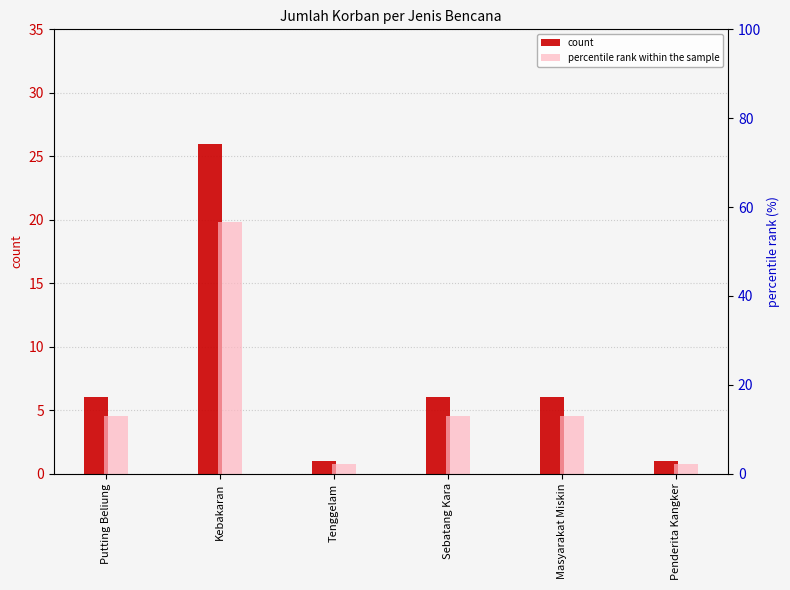

The value of percentile rank within the sample at Kebakaran is 56.5. True or false?

True